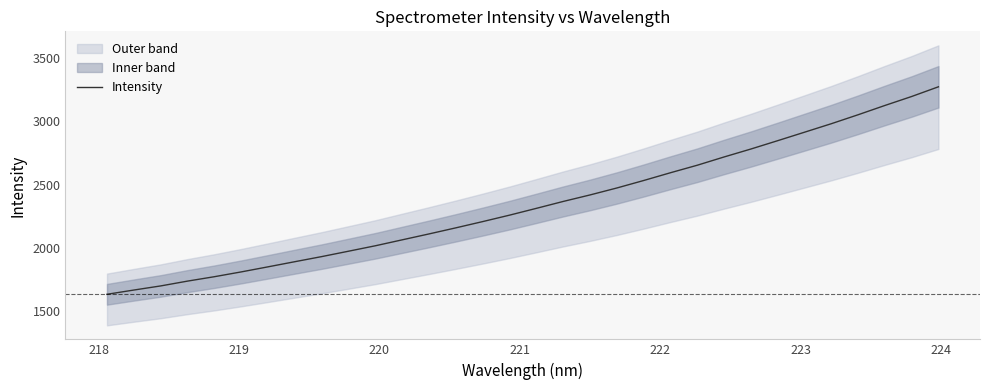

What is the minimum value for Intensity?

1635.2